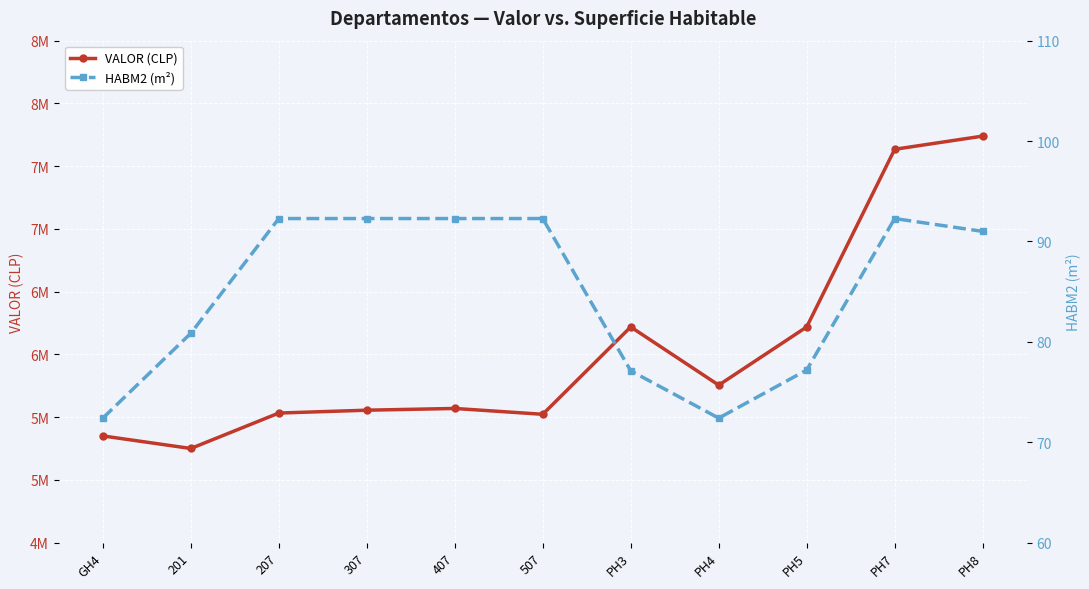

At which label does HABM2 (m²) reach its minimum?

GH4